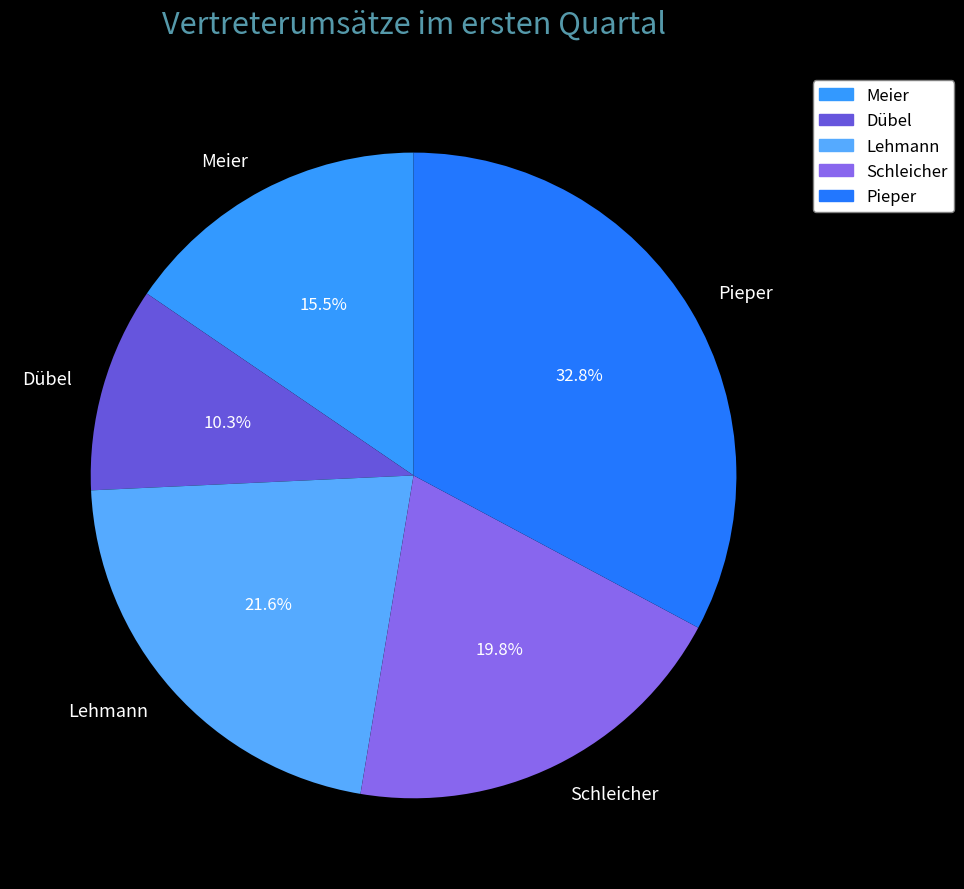

To the nearest percent, what is the combined percentage of Schleicher and Pieper?

53%